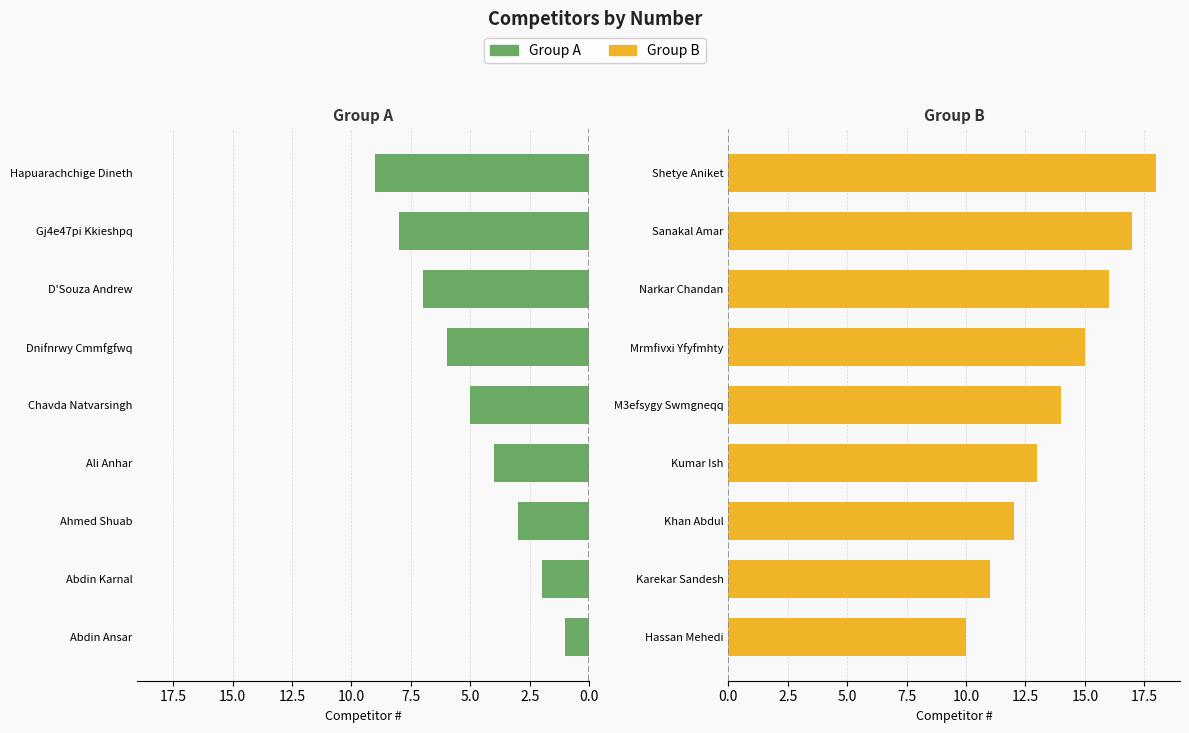

Are the bars horizontal?

Yes